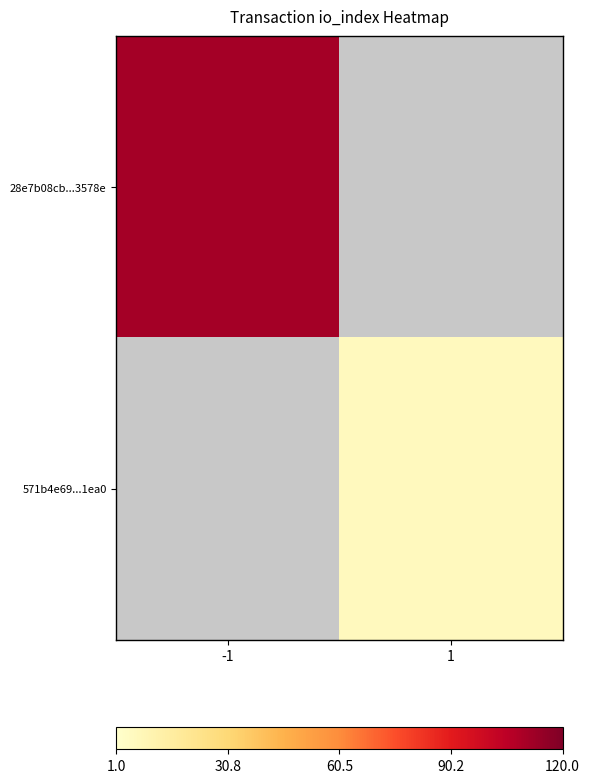

List the series in order of their overall mean, highest first.

28e7b08cb...3578e, 571b4e69...1ea0